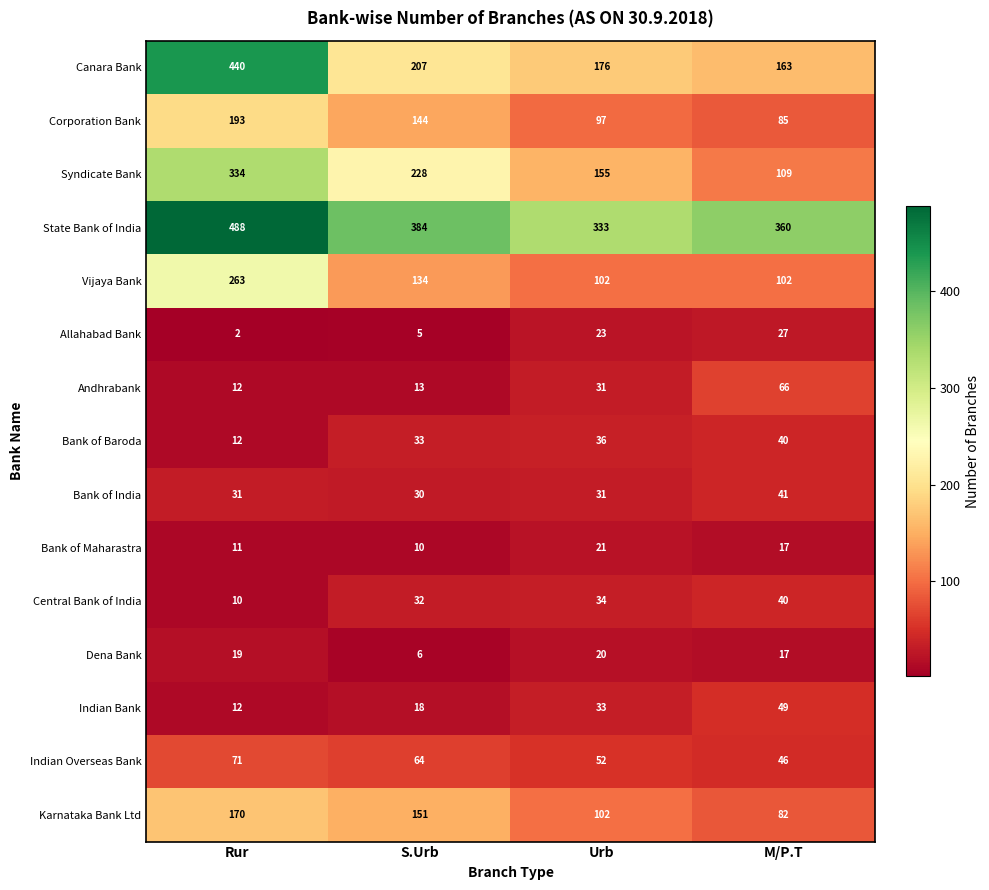

What is the difference between the highest and lowest values at S.Urb?

379